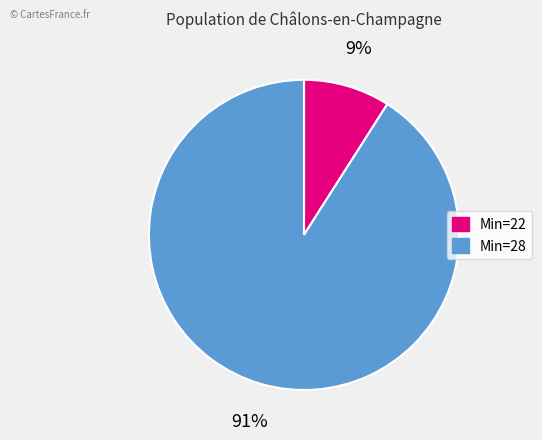

Is it true that Min=28 is 82% of the pie?

False